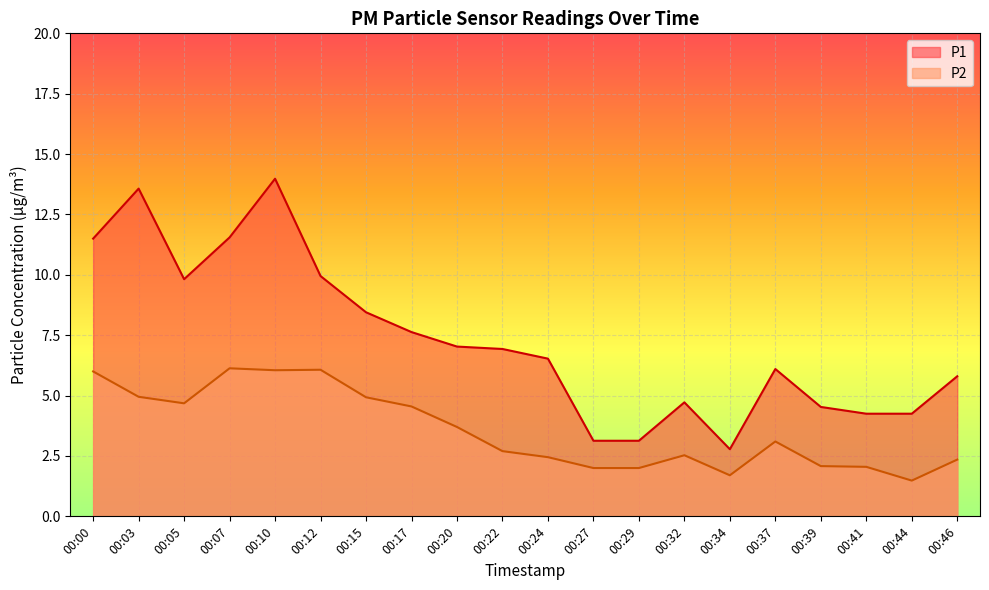

How many interior local peaks does the P2 series have?

4